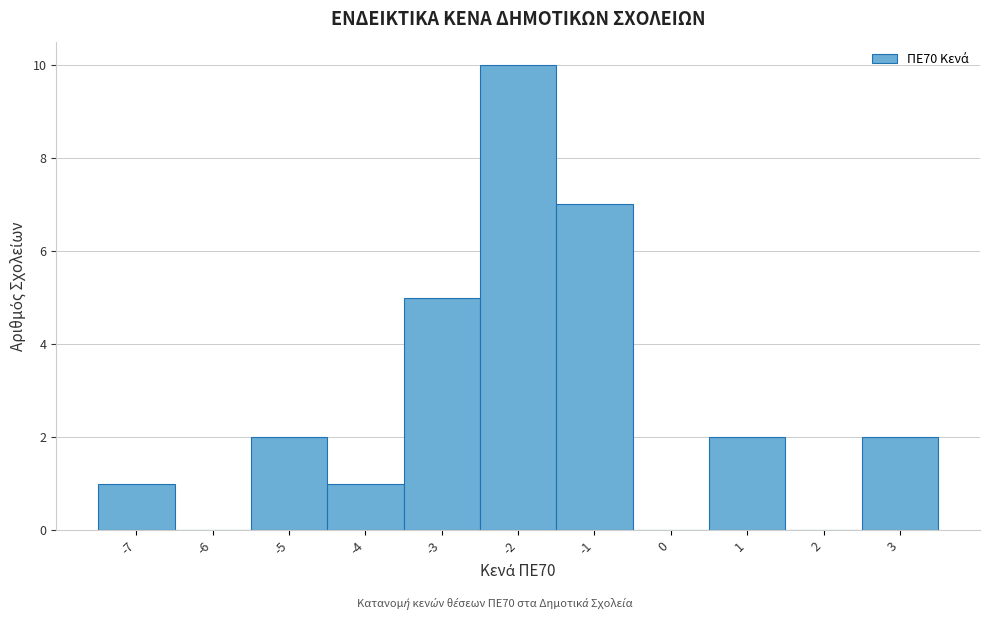

How tall is the bar that spans -7.5 to -6.5 on the x-axis? The values are not printed on the chart, so give them approximately, as read against the axis.

1